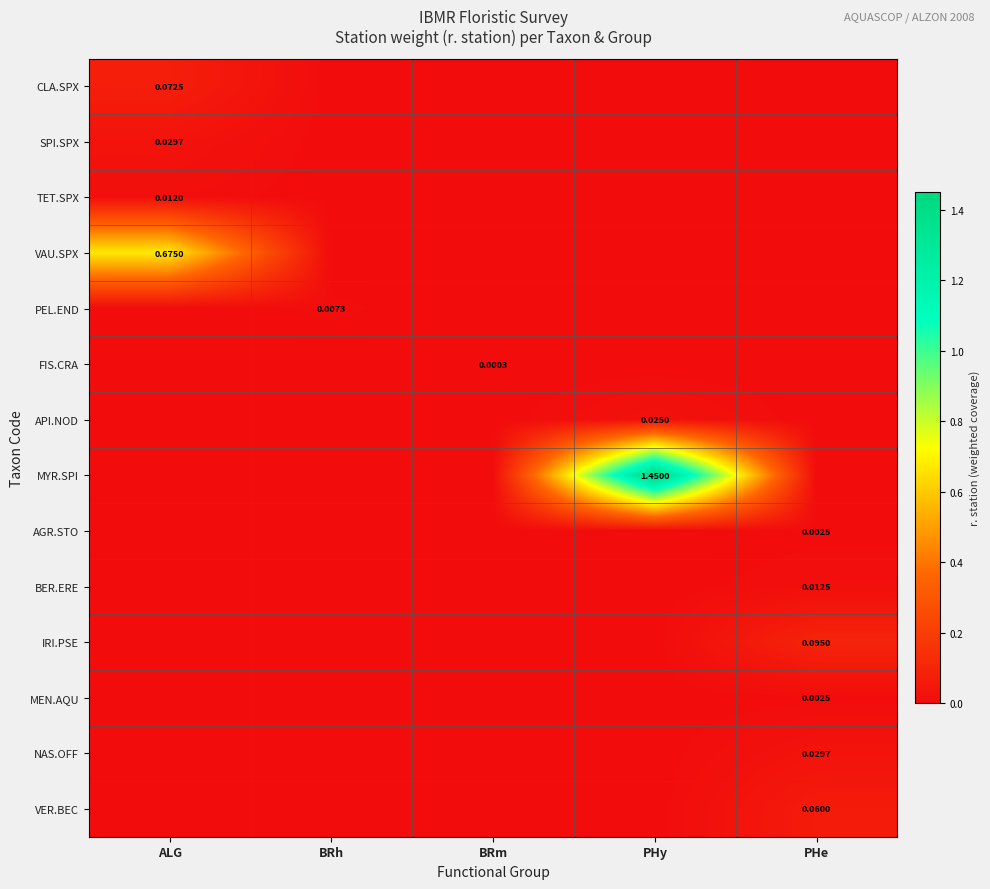

What is the difference between the highest and lowest values at ALG?

0.7